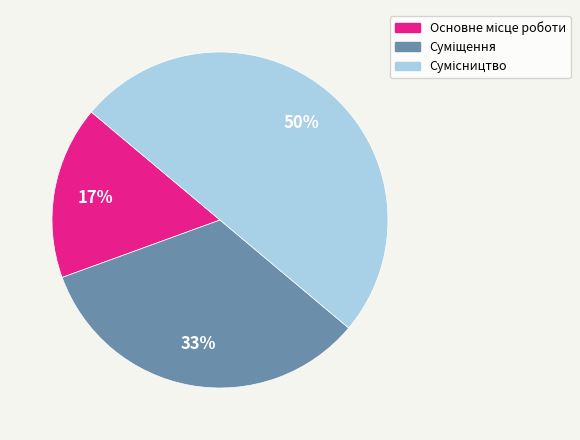

To the nearest percent, what is the average slice percentage?

33%